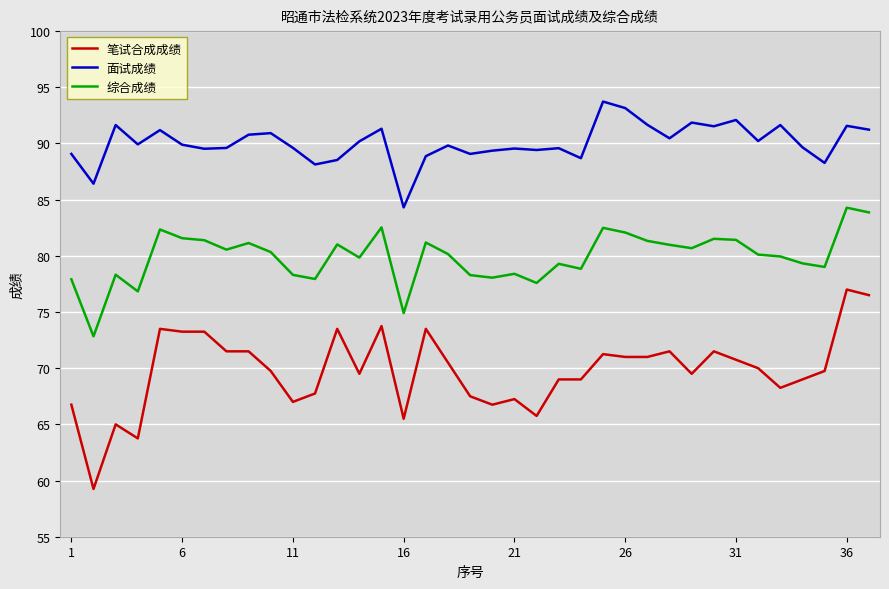

What is the difference between the maximum and minimum values in the 面试成绩 series?

9.4